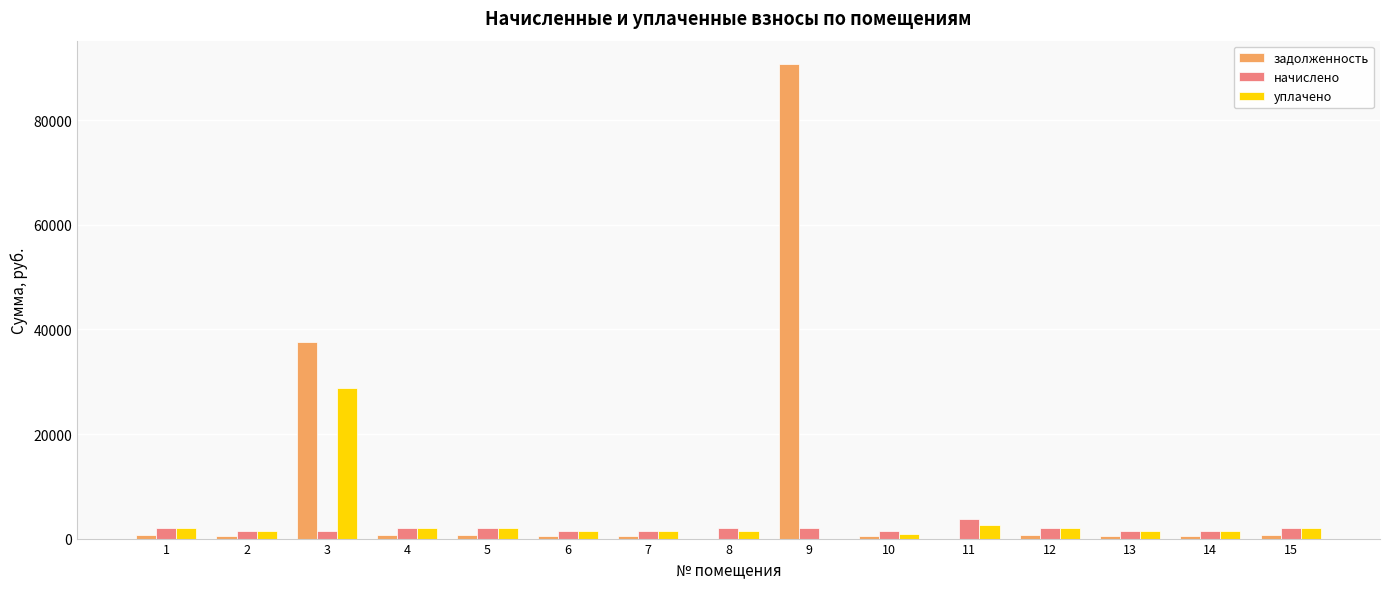

What is the average value of the начислено series?

1940.0